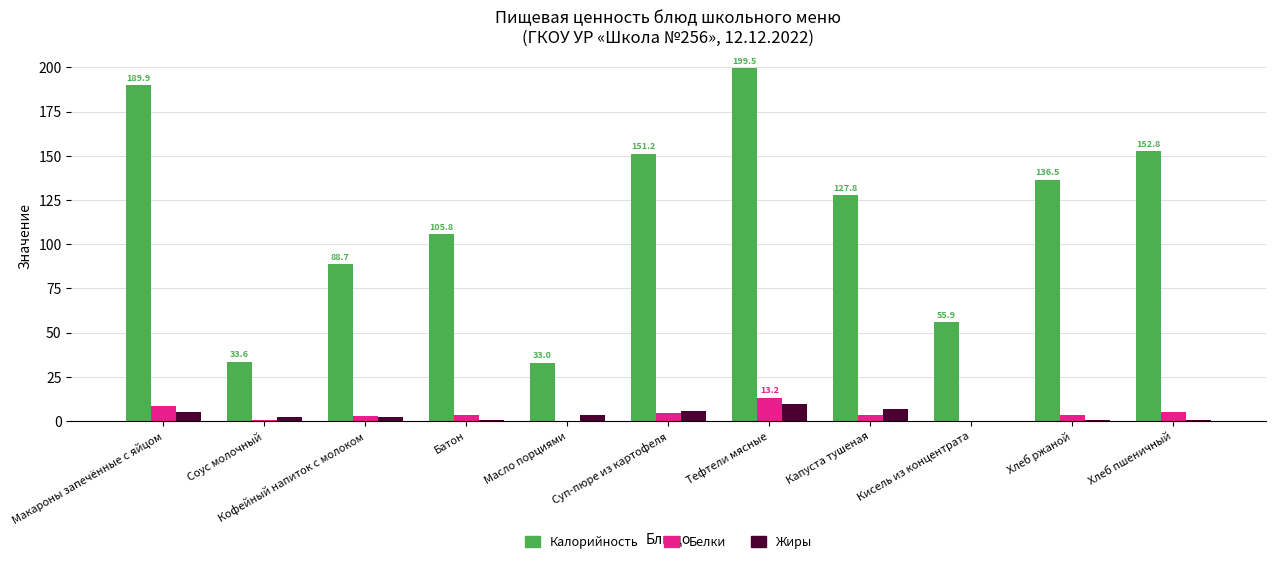

Which series has the widest spread of values?

Калорийность